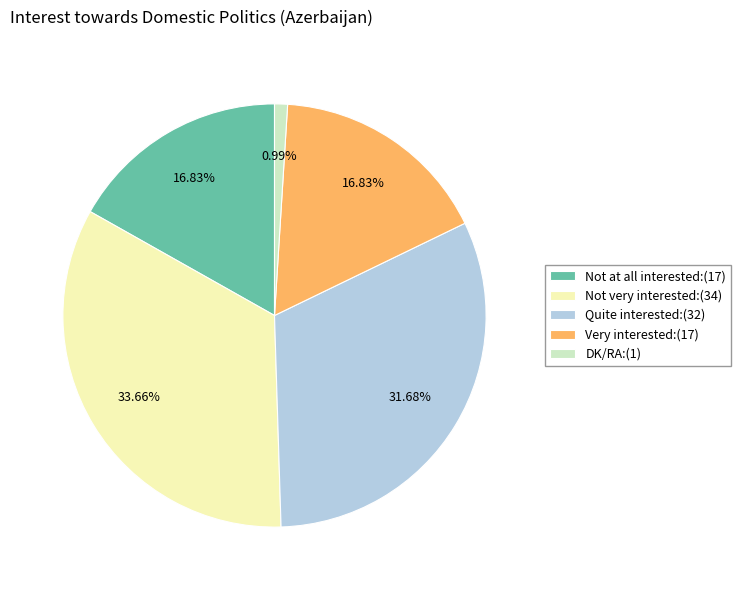

Is Not at all interested the majority of the pie?

No